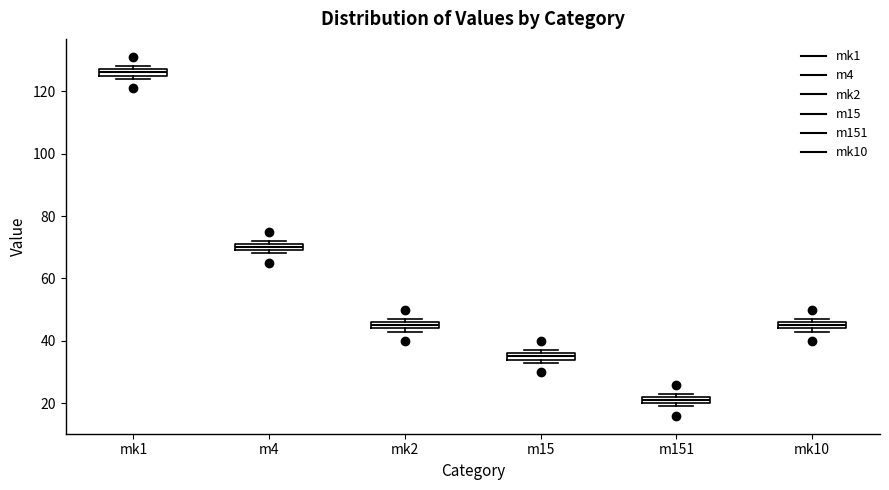

Where is the upper edge of the box for mk1 on the y-axis? The values are not printed on the chart, so give them approximately, as read against the axis.

128